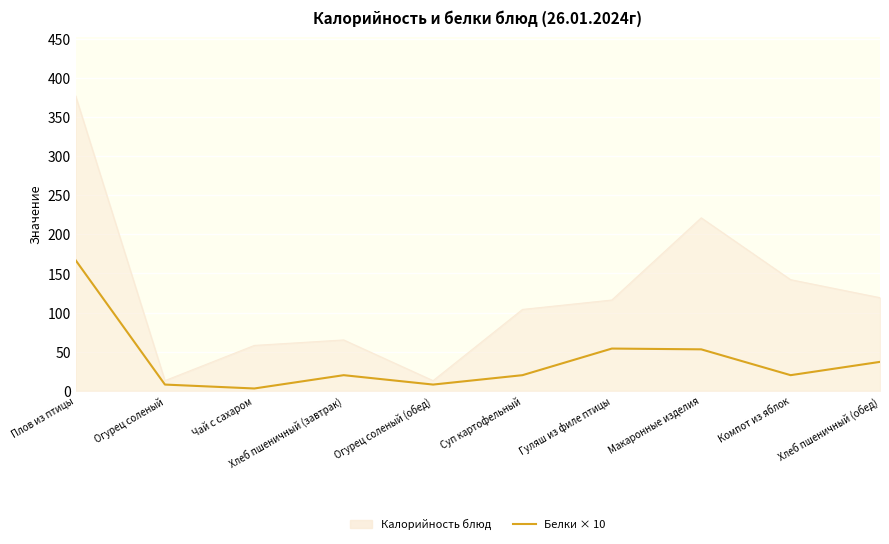

Rank the series by their maximum value, from highest to lowest.

Калорийность блюд, Белки × 10